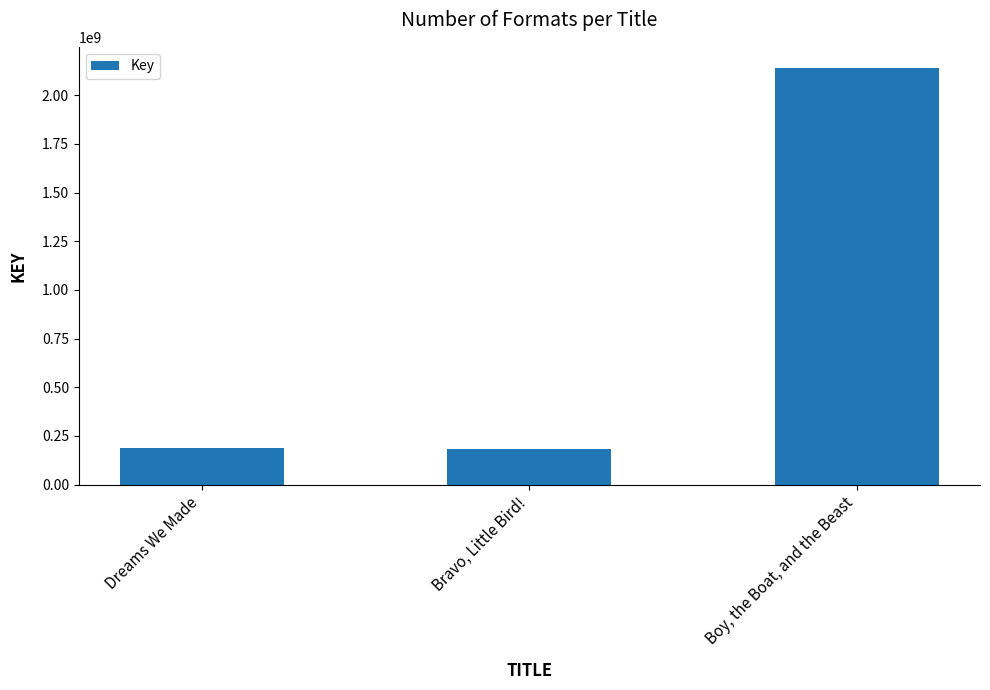

List the labels in order of value, largest first.

Boy, the Boat, and the Beast, Dreams We Made, Bravo, Little Bird!